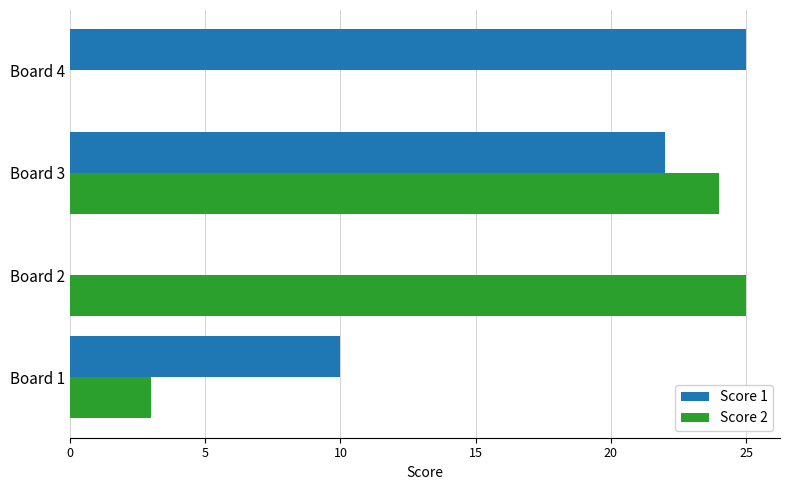

Which series has the largest total across all categories?

Score 1